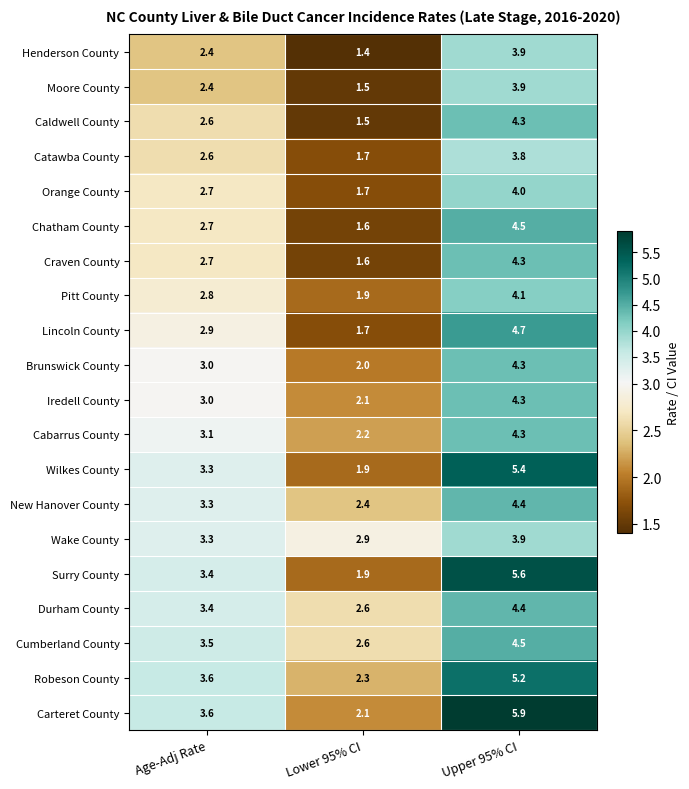

List the labels in order of Wake County value, smallest first.

Lower 95% CI, Age-Adj Rate, Upper 95% CI